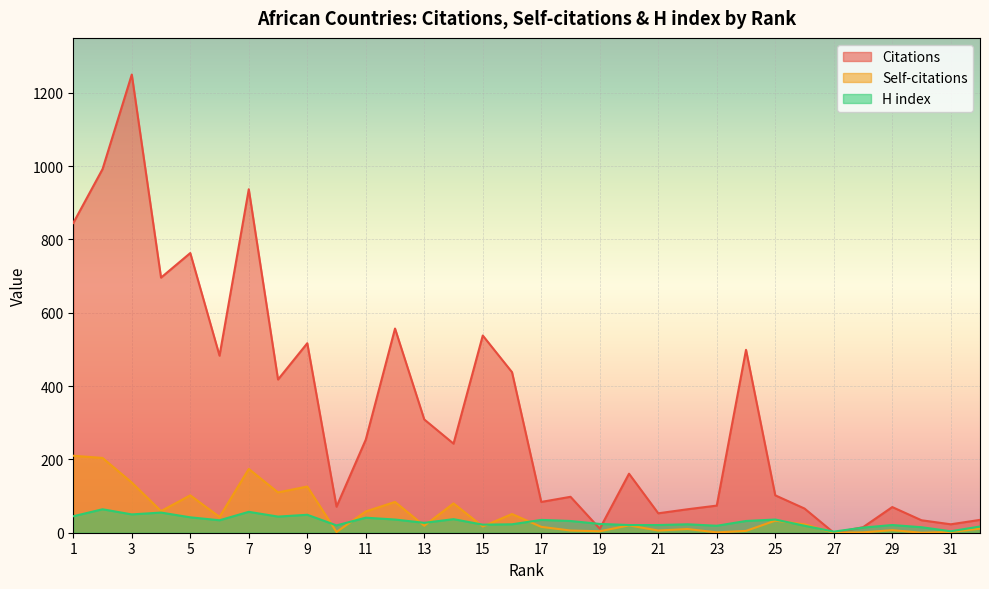

Is it true that H index equals 26 at 32?

False